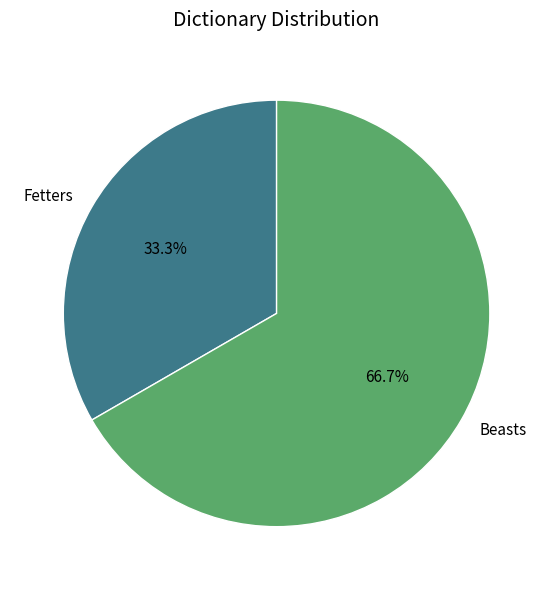

What is the ratio of the value at Beasts to the value at Fetters?

2.0